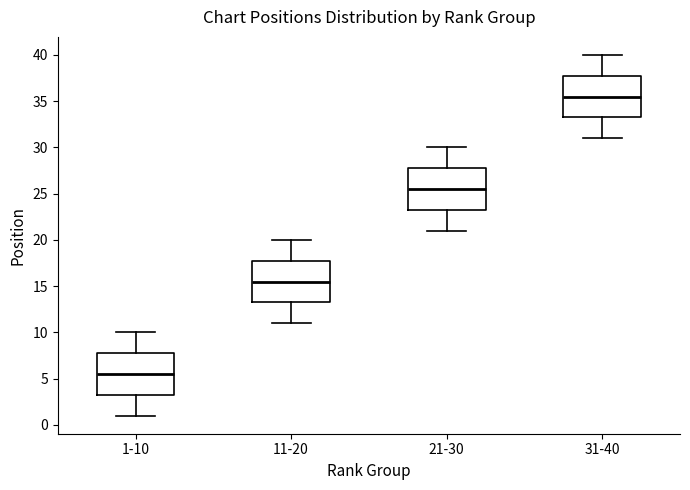

Where does the lower whisker of the box for 1-10 end on the y-axis? The values are not printed on the chart, so give them approximately, as read against the axis.

1.0